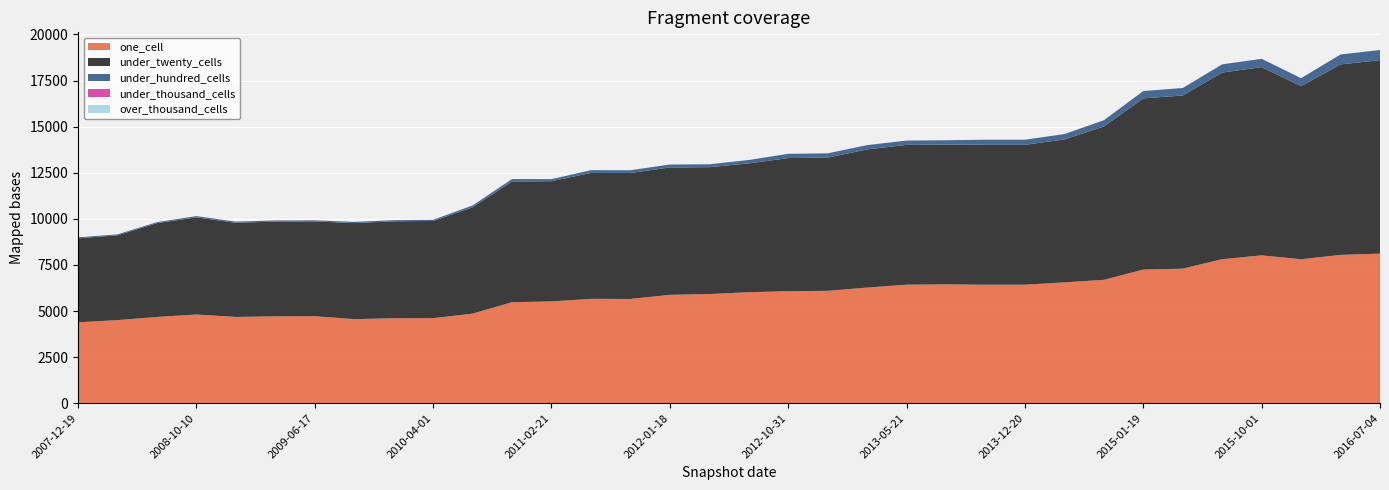

Reading left to right, list all the values displayed in this chart.

one_cell: 4390	4509	4679	4812	4681	4712	4720	4562	4607	4615	4860	5479	5521	5662	5655	5880	5921	6021	6076	6096	6272	6430	6445	6427	6428	6554	6692	7248	7299	7811	8021	7808	8045	8115
under_twenty_cells: 4554	4597	5087	5267	5104	5138	5138	5208	5257	5267	5763	6544	6518	6826	6830	6907	6879	6985	7218	7224	7492	7579	7579	7586	7584	7752	8312	9283	9388	10119	10203	9385	10328	10489
under_hundred_cells: 52	52	54	69	62	63	63	63	63	64	102	133	112	150	150	158	157	184	231	231	233	234	237	277	277	290	341	399	406	446	452	433	538	550
under_thousand_cells: 0	0	0	0	0	0	0	0	0	0	0	0	0	0	0	0	0	0	0	0	0	0	0	0	0	0	0	0	0	0	0	0	0	0
over_thousand_cells: 0	0	0	0	0	0	0	0	0	0	0	0	0	0	0	0	0	0	0	0	0	0	0	0	0	0	0	0	0	0	0	0	0	0